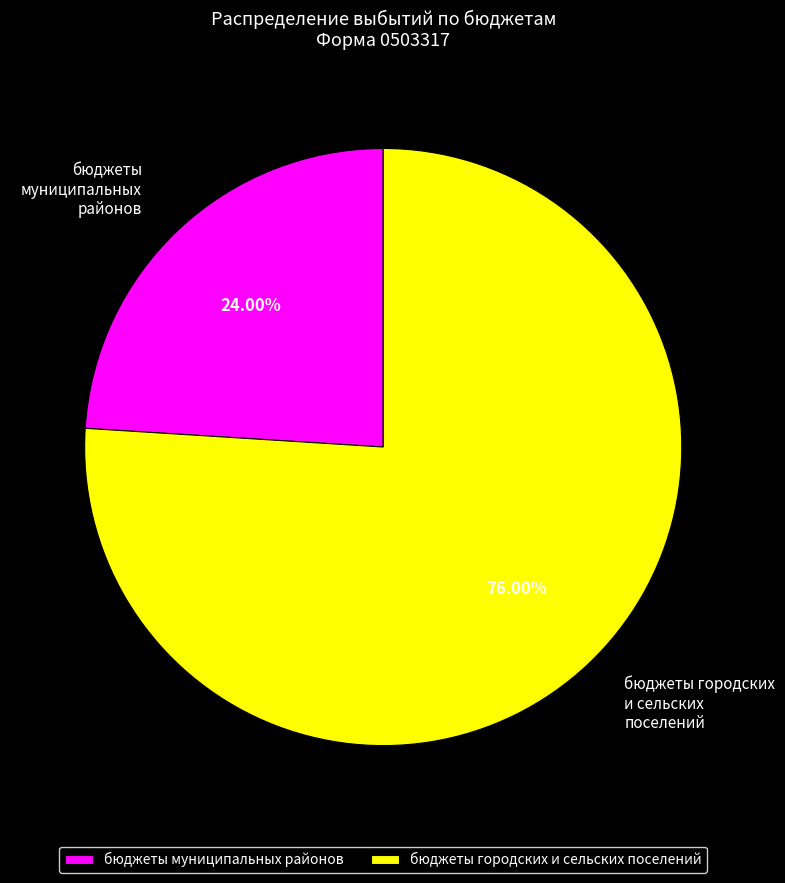

What is the ratio of the value at бюджеты городских и сельских поселений to the value at бюджеты муниципальных районов?

3.2